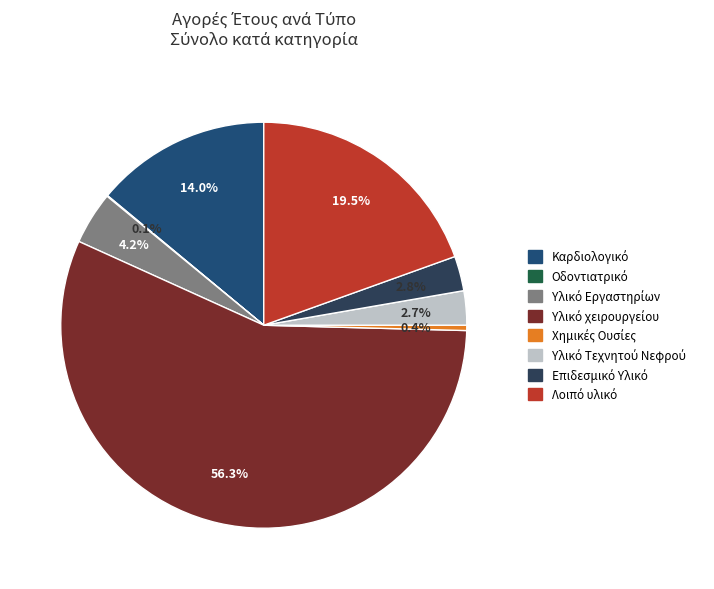

How many slices are in this pie chart?

8